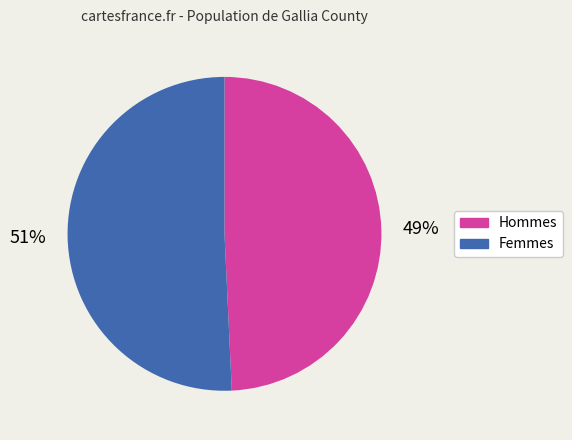

Is there a majority slice in this chart?

Yes